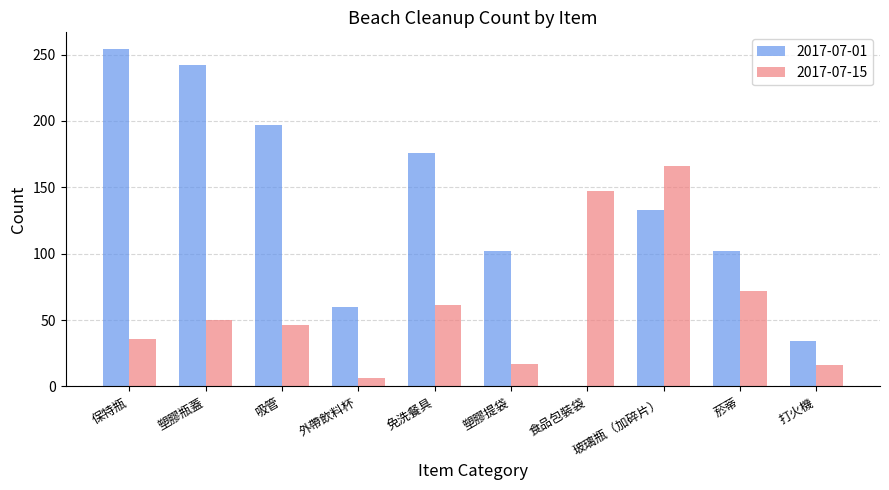

Is it true that 2017-07-15 equals 13 at 吸管?

False